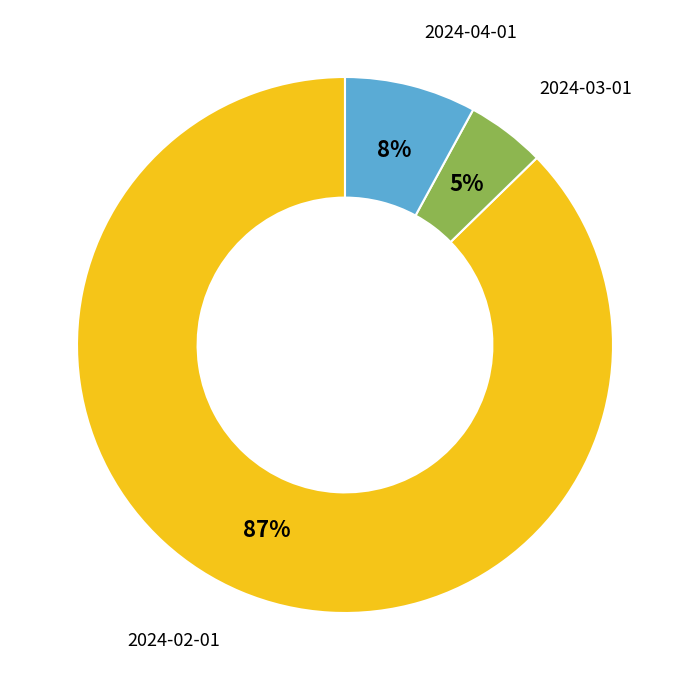

Approximately how many times larger is the value at 2024-03-01 compared to 2024-04-01?

0.6